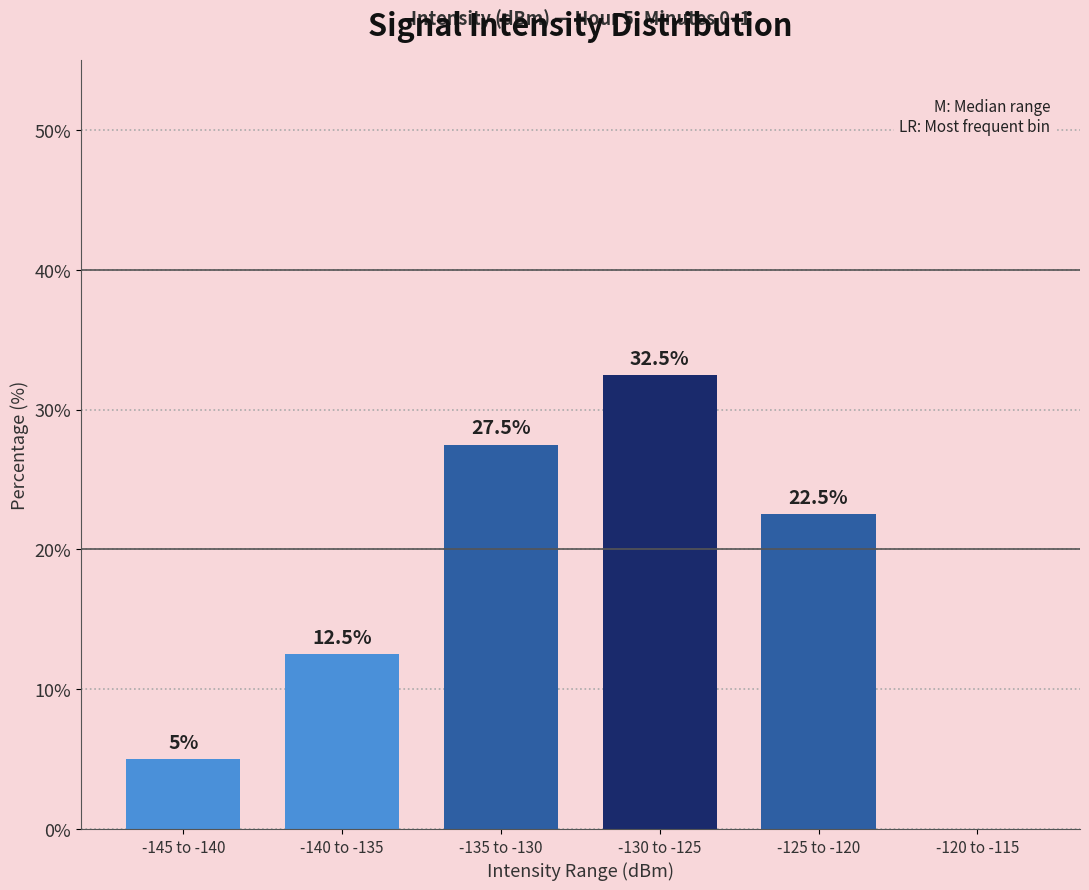

Where does the data first go above 22?

-135 to -130